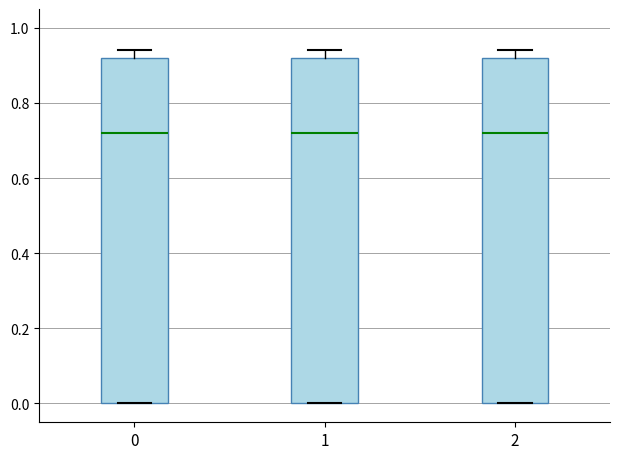

Where is the lower edge of the box at x = 1 on the y-axis? The values are not printed on the chart, so give them approximately, as read against the axis.

0.00